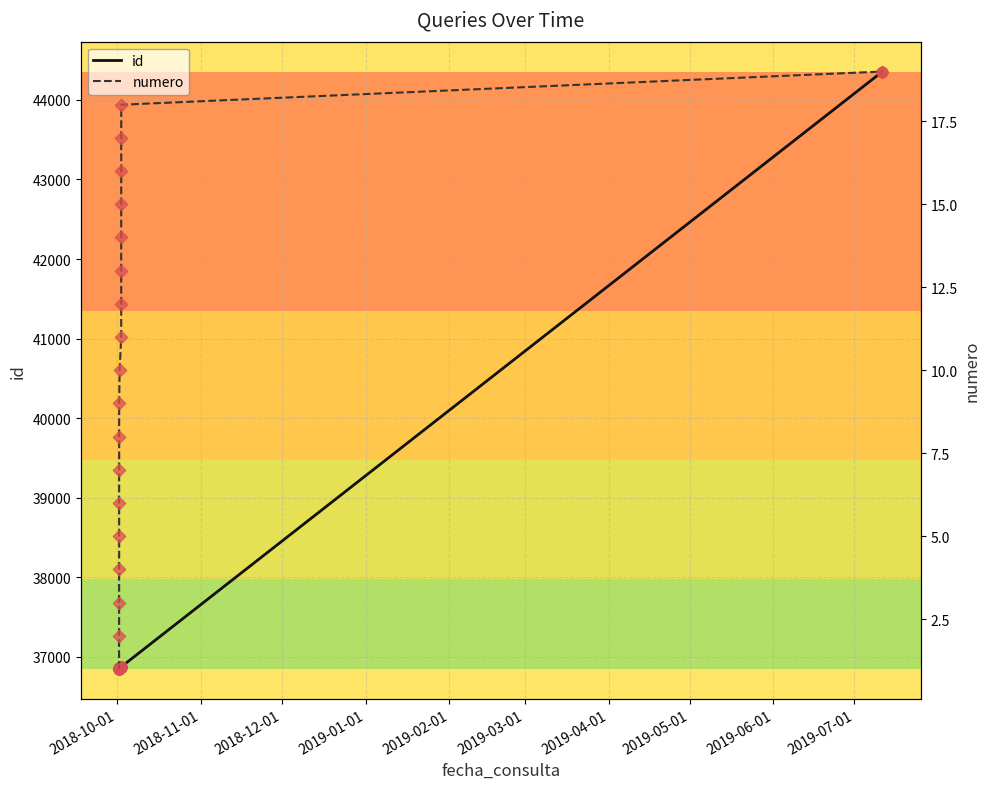

What is the maximum value for id?

44356